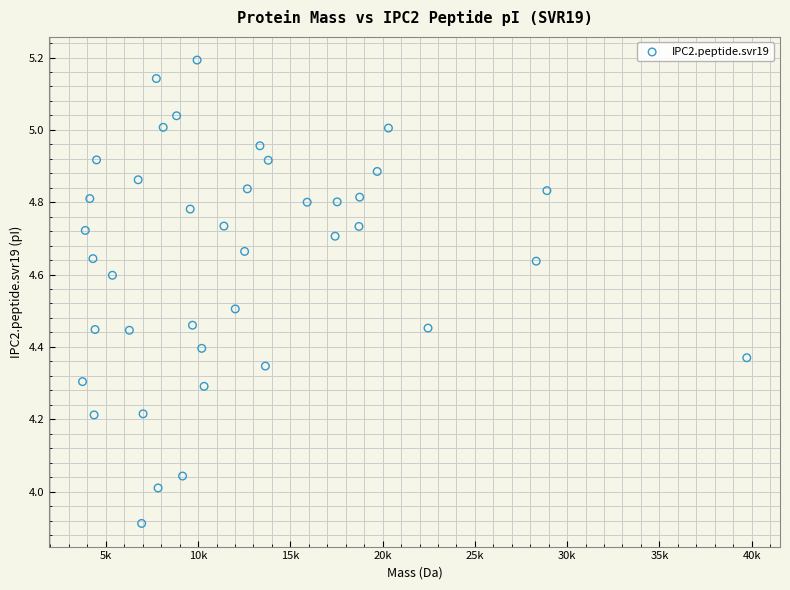

What is the range of Y values (max minus min)?

1.3